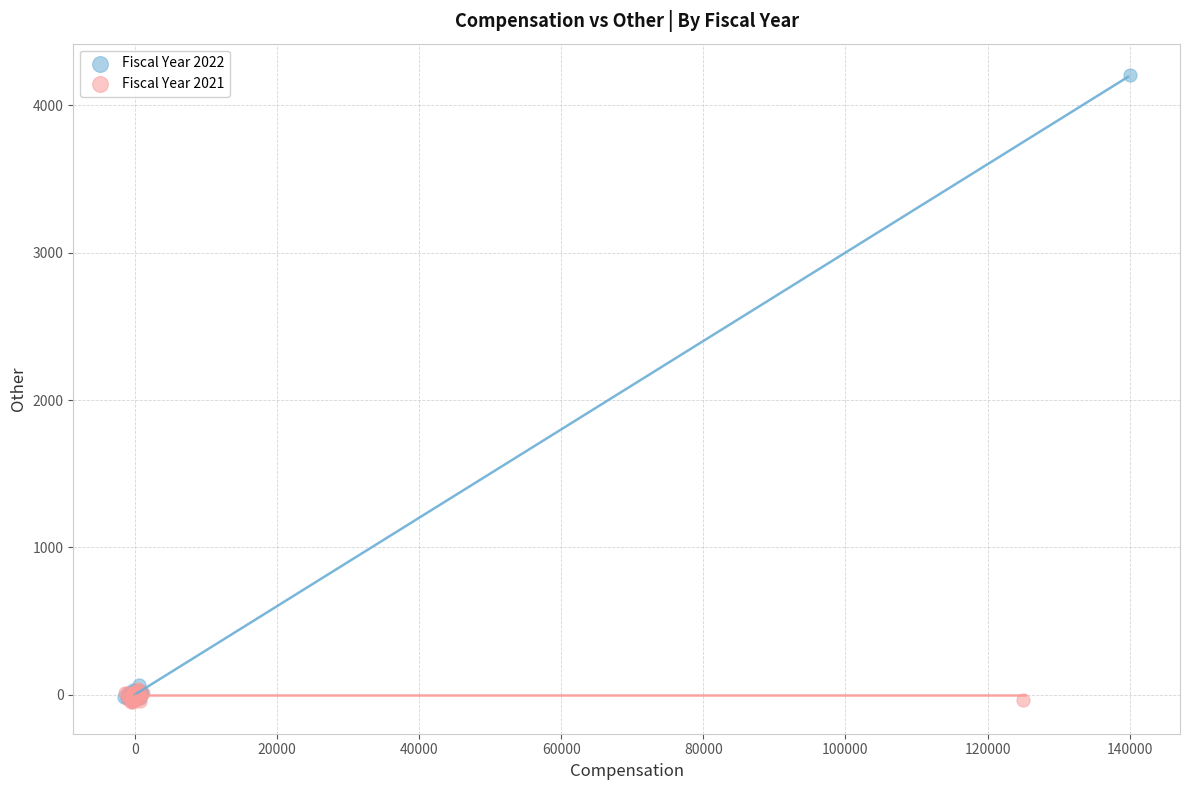

Which series has the widest spread of Y values?

Fiscal Year 2022